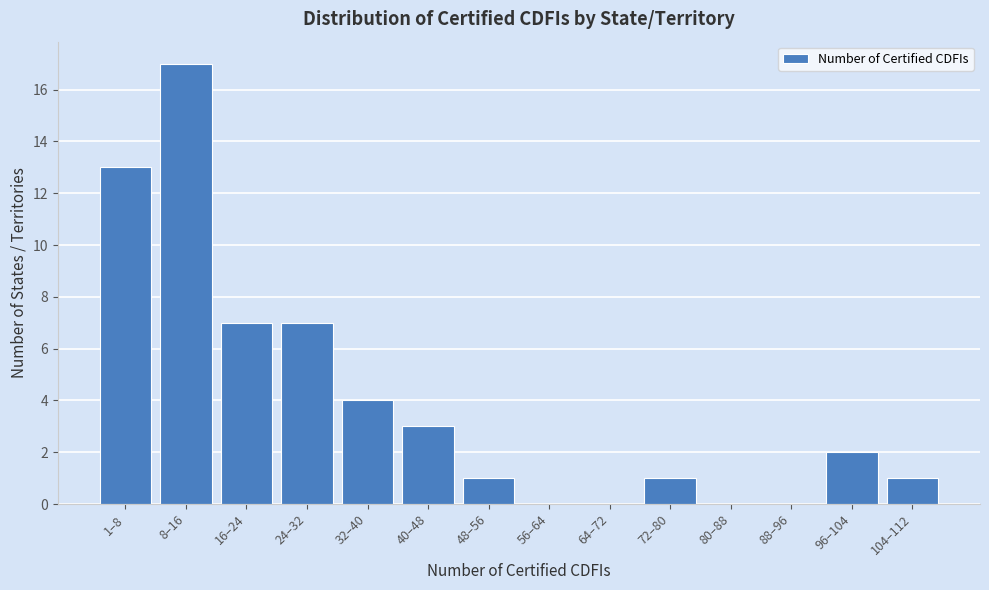

Reading left to right, what are all the values shown in this chart?

1–8=13	8–16=17	16–24=7	24–32=7	32–40=4	40–48=3	48–56=1	56–64=0	64–72=0	72–80=1	80–88=0	88–96=0	96–104=2	104–112=1